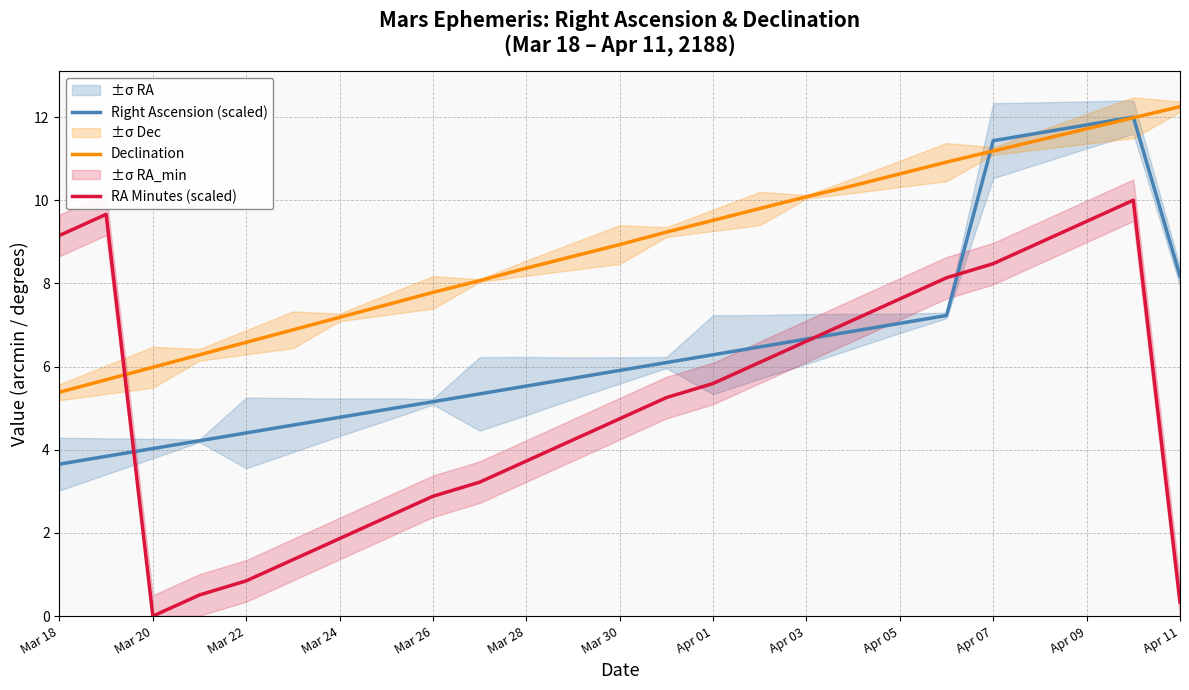

What is the total value across all series at 21?

32.1